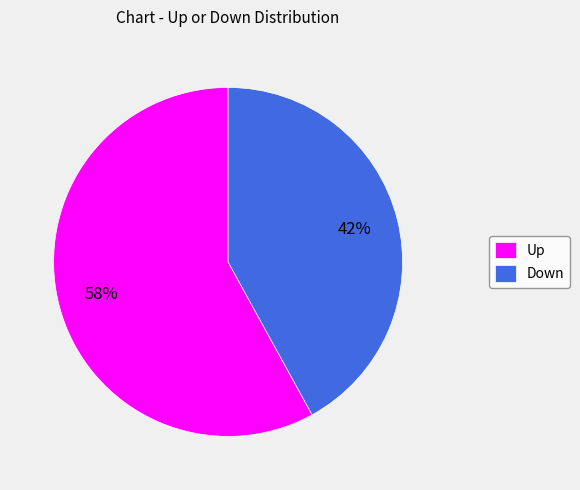

To the nearest percent, what portion does Down represent?

42%